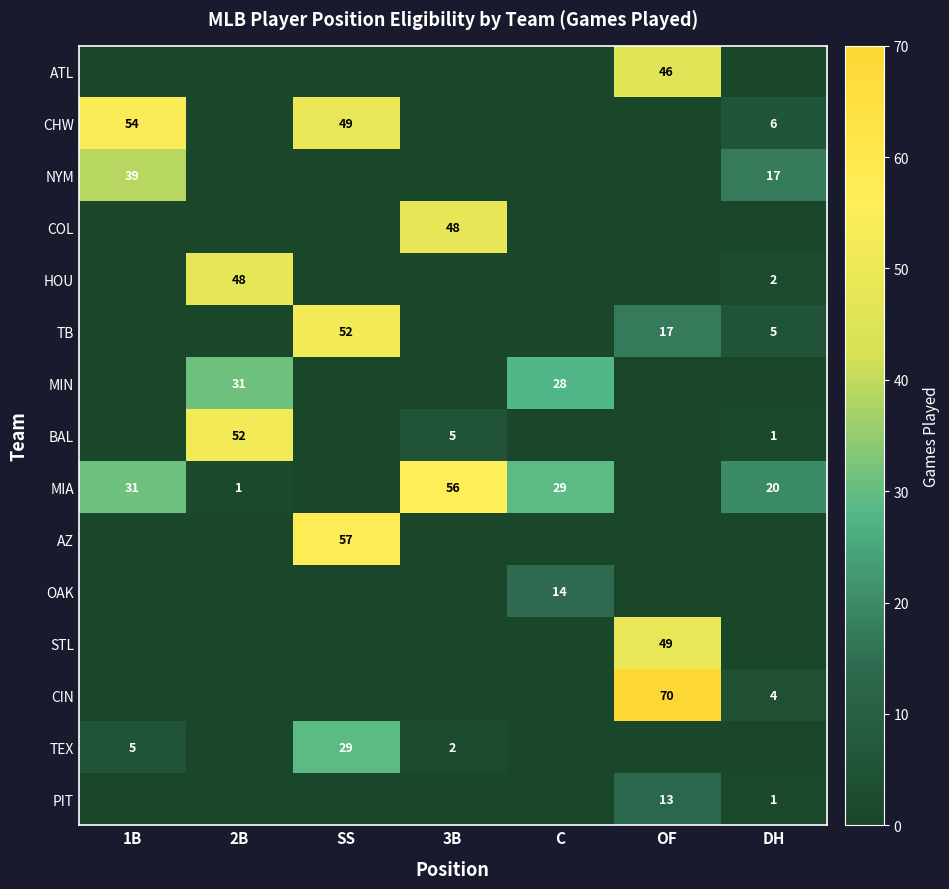

The MIA series shows 1 at 2B. True or false?

True